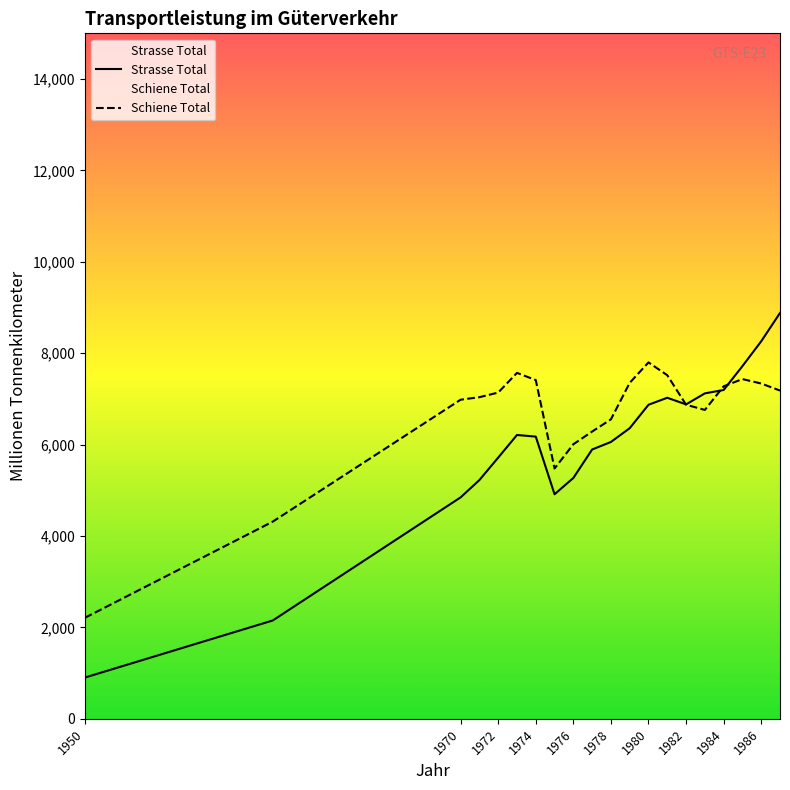

True or false: Schiene Total and Strasse Total cross at least once.

True